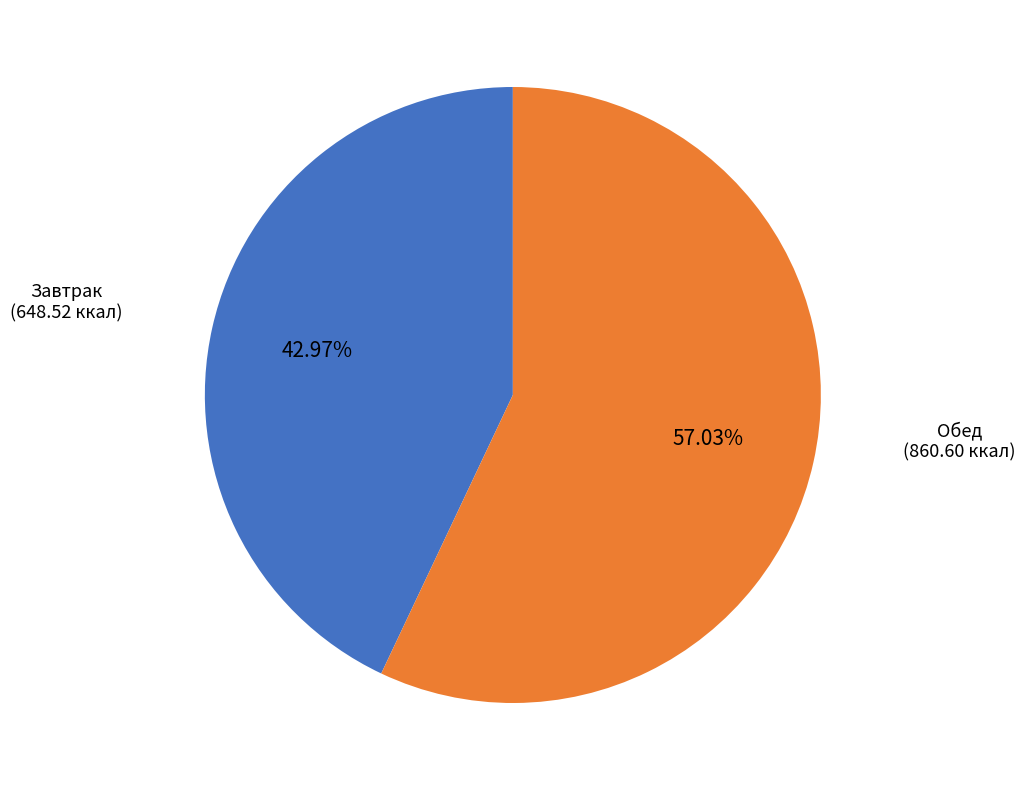

Is there a majority slice in this chart?

Yes